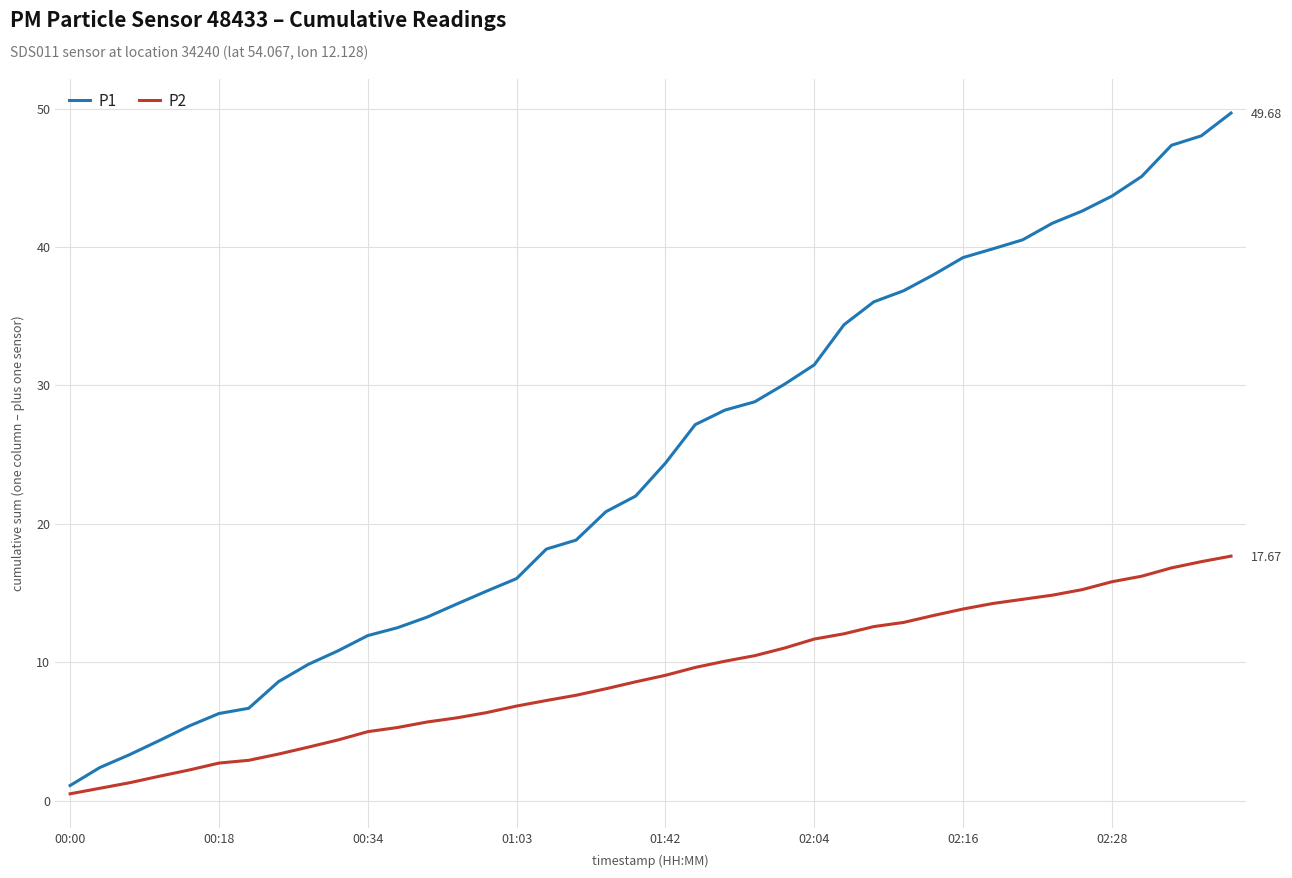

Between 12 and 15, which series saw the biggest shift?

P1